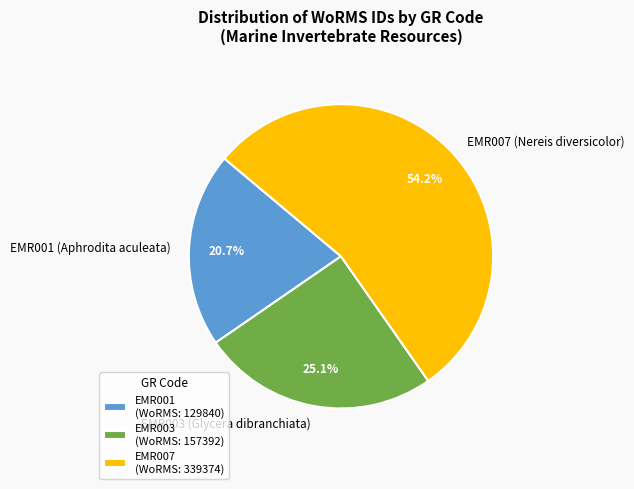

Between EMR003 (Glycera dibranchiata) and EMR007 (Nereis diversicolor), which is larger?

EMR007 (Nereis diversicolor)